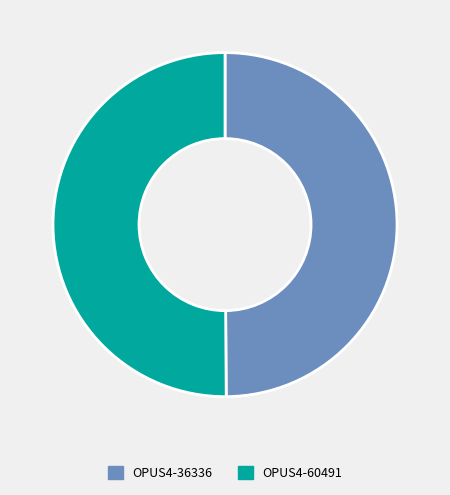

Is the sum of OPUS4-36336 and OPUS4-60491 greater than half?

Yes